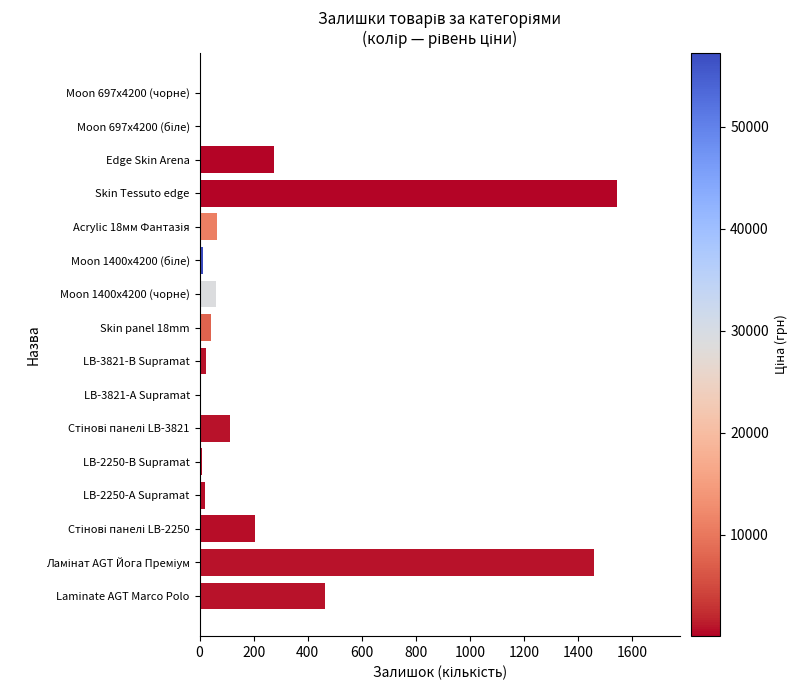

What is the average value?

268